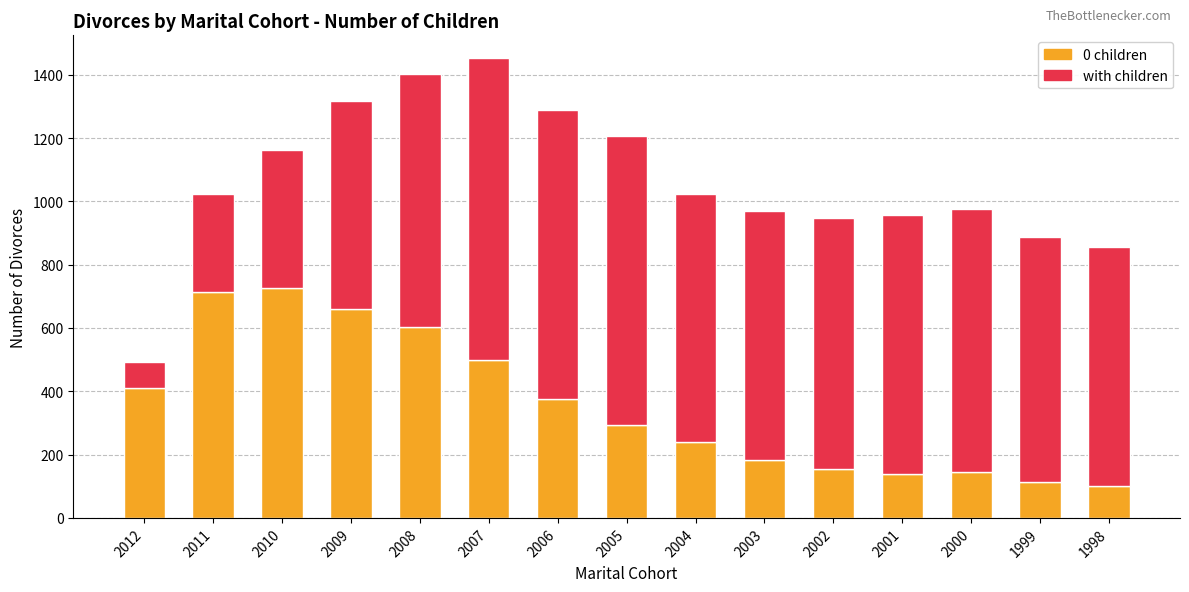

True or false: 0 children has a value of 725 at 2010.

True